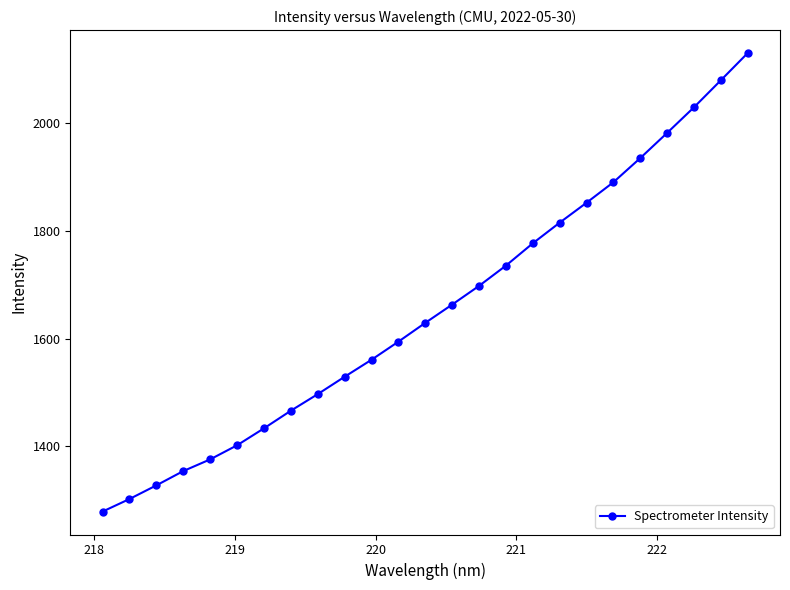

How many values exceed 1629?

13